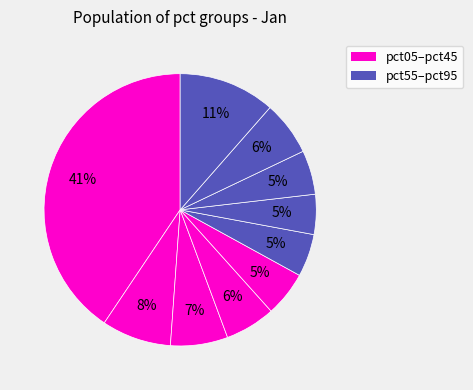

How many slices are in this pie chart?

10